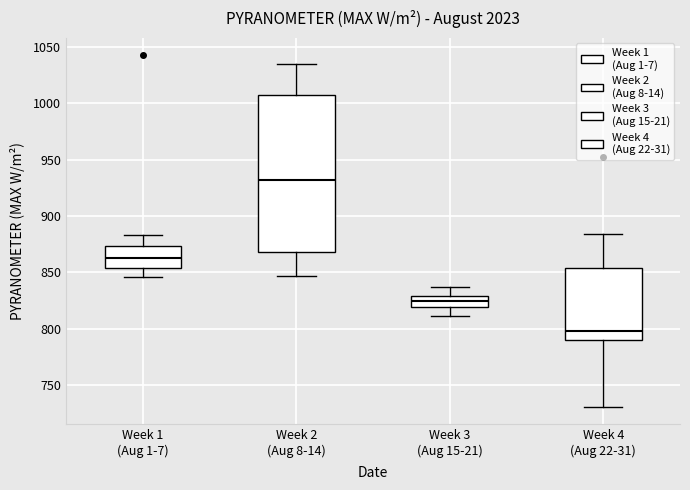

Where does the median line of the box for Week 3 (Aug 15-21) sit on the y-axis? The values are not printed on the chart, so give them approximately, as read against the axis.

825